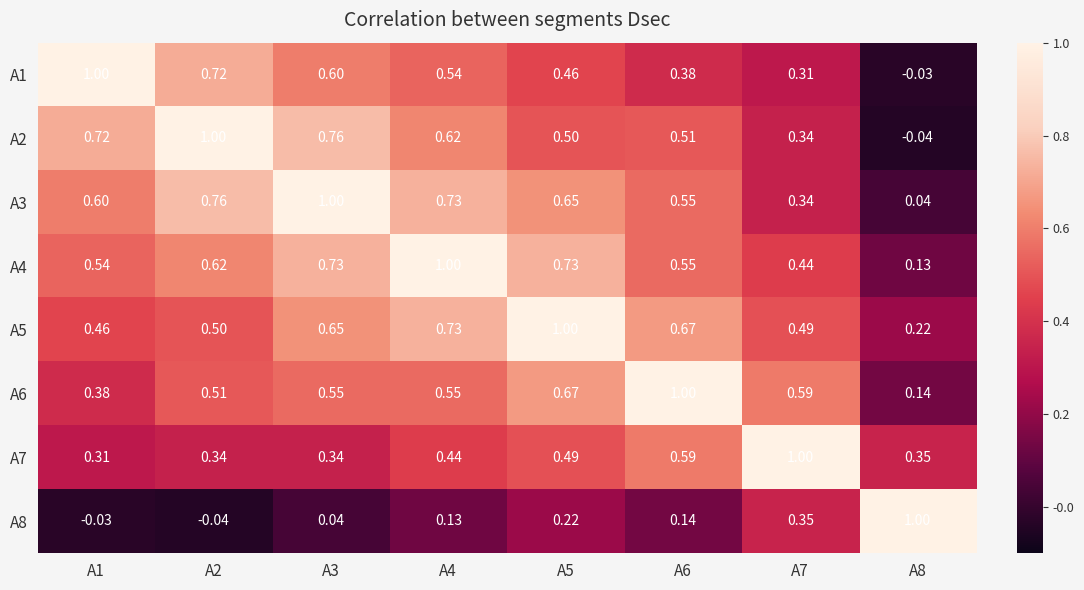

Is the value of A6 at A8 greater than the value of A5 at A2?

No